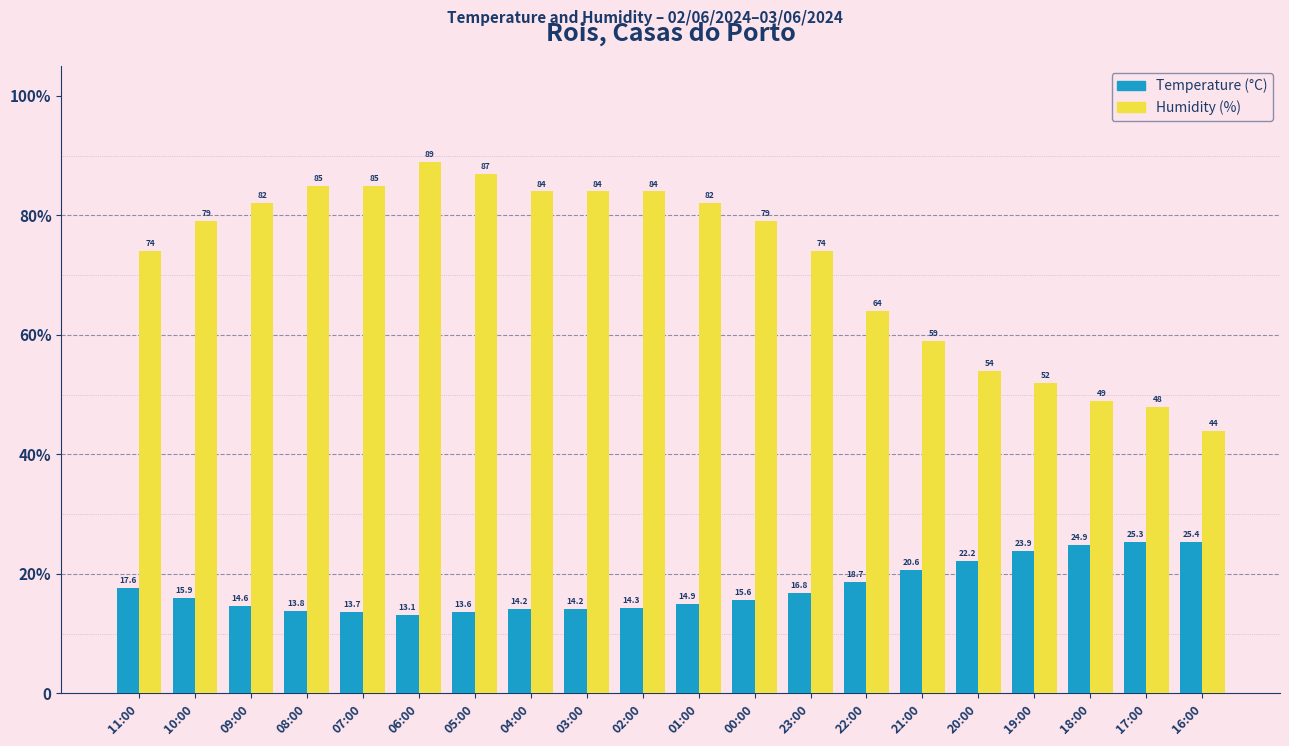

What are all the series names shown in the legend?

Temperature (°C), Humidity (%)